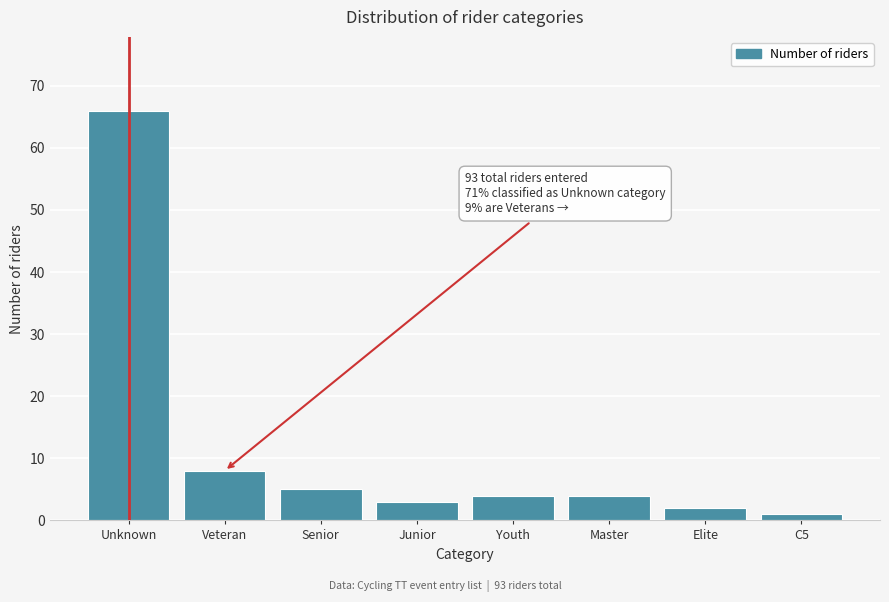

Reading left to right, extract all data points from this chart.

66	8	5	3	4	4	2	1